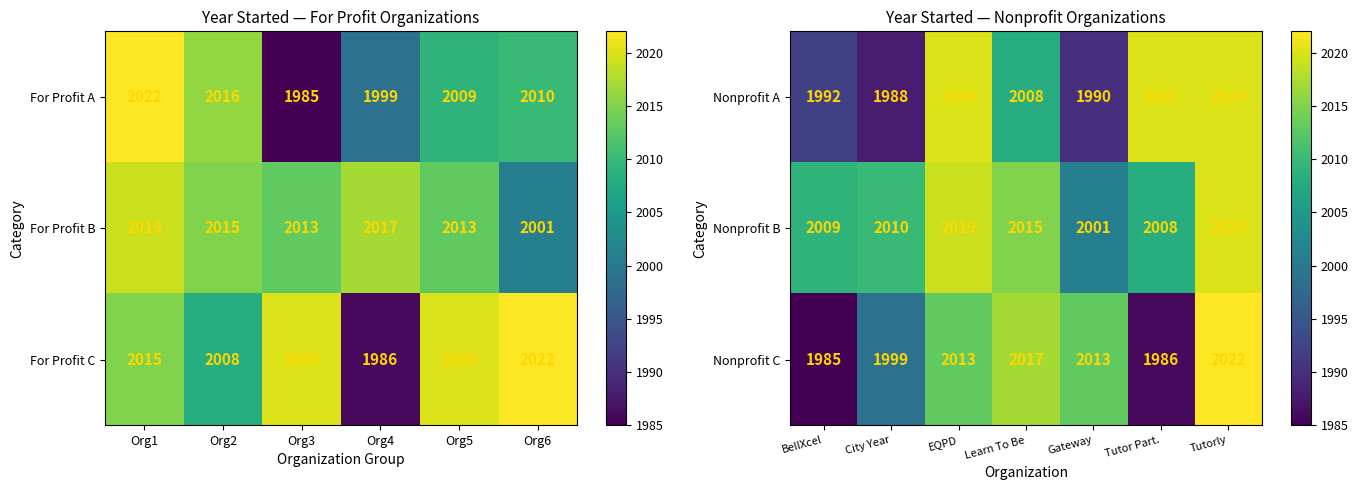

How many data points does each series have?

7